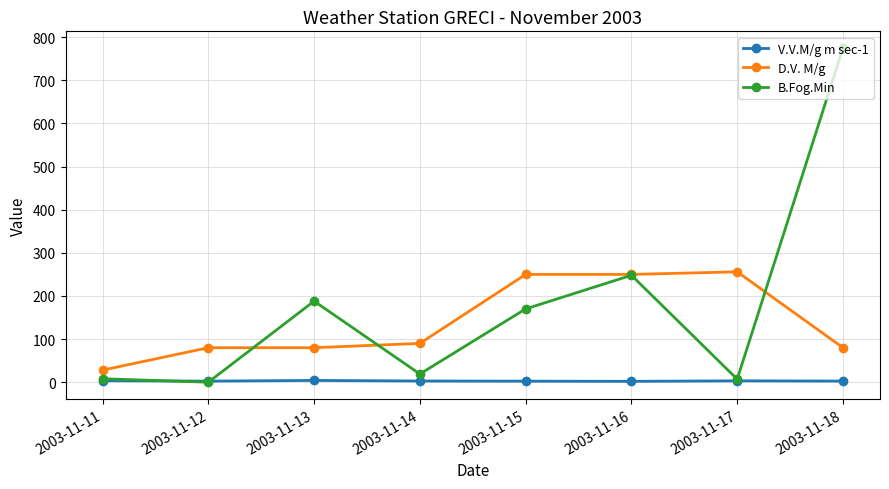

How many values in the V.V.M/g m sec-1 series exceed 2?

7